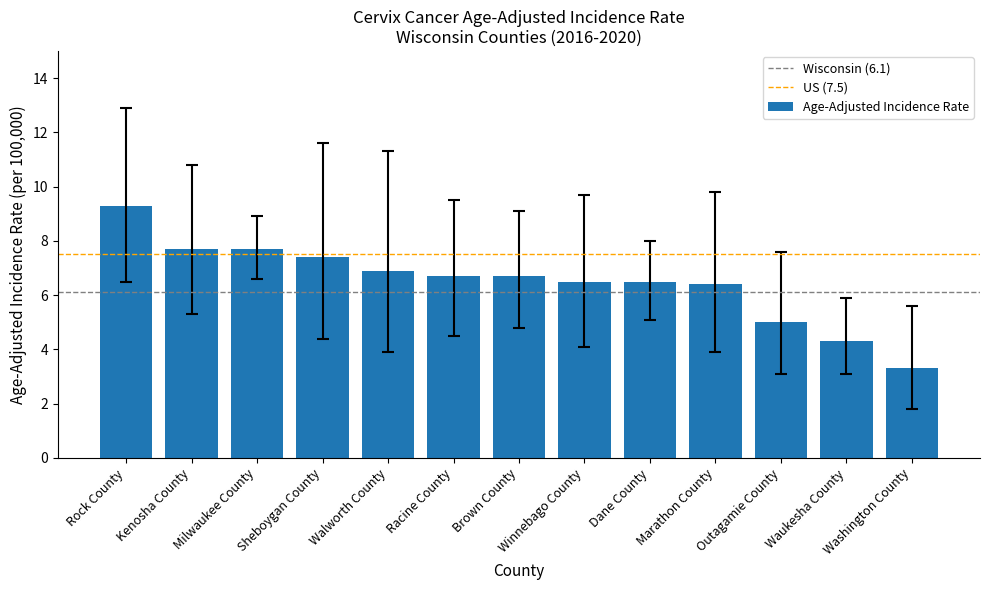

Between Waukesha County and Outagamie County, which is larger?

Outagamie County